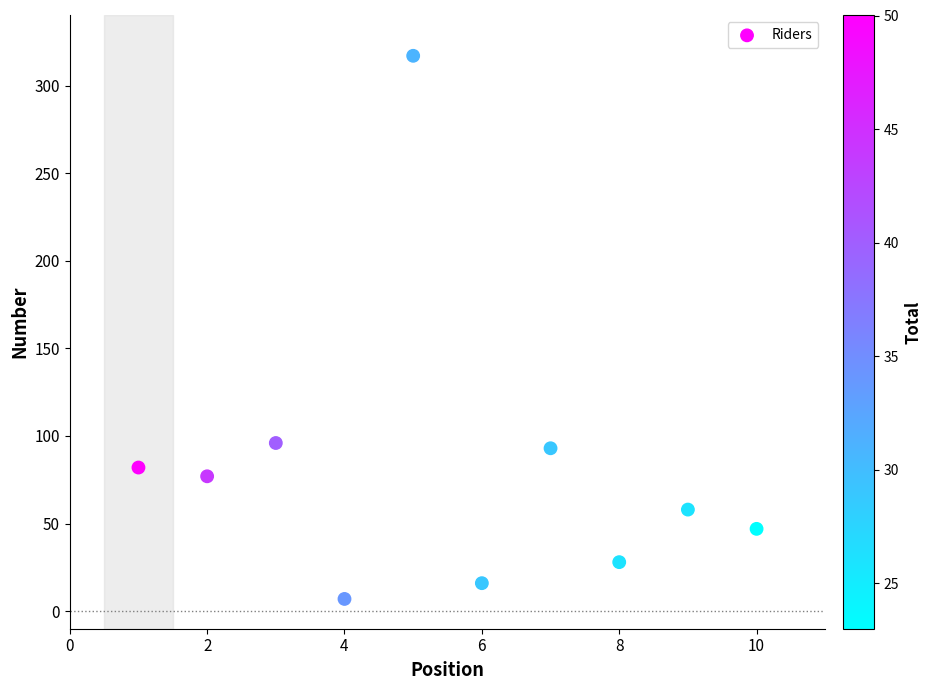

What is the range of X values (max minus min)?

9